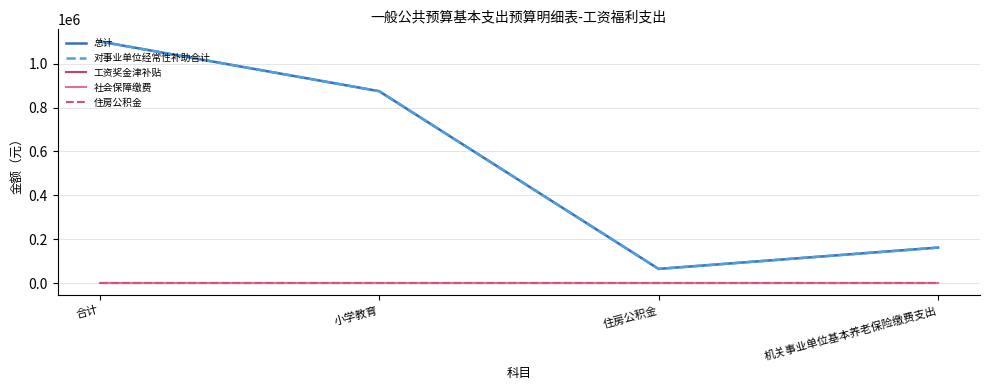

Does the chart display data point markers on the line(s)?

No